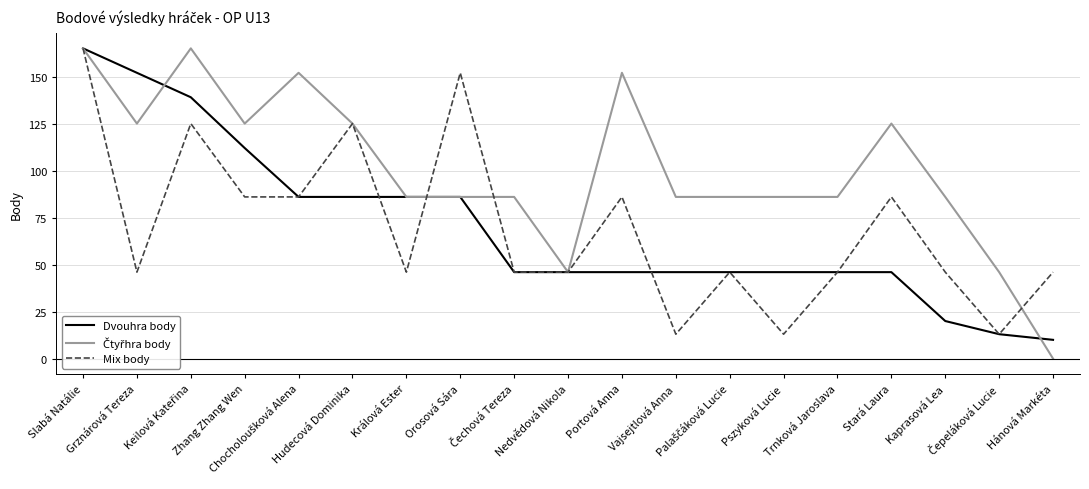

What is the highest value of the Dvouhra body series?

165